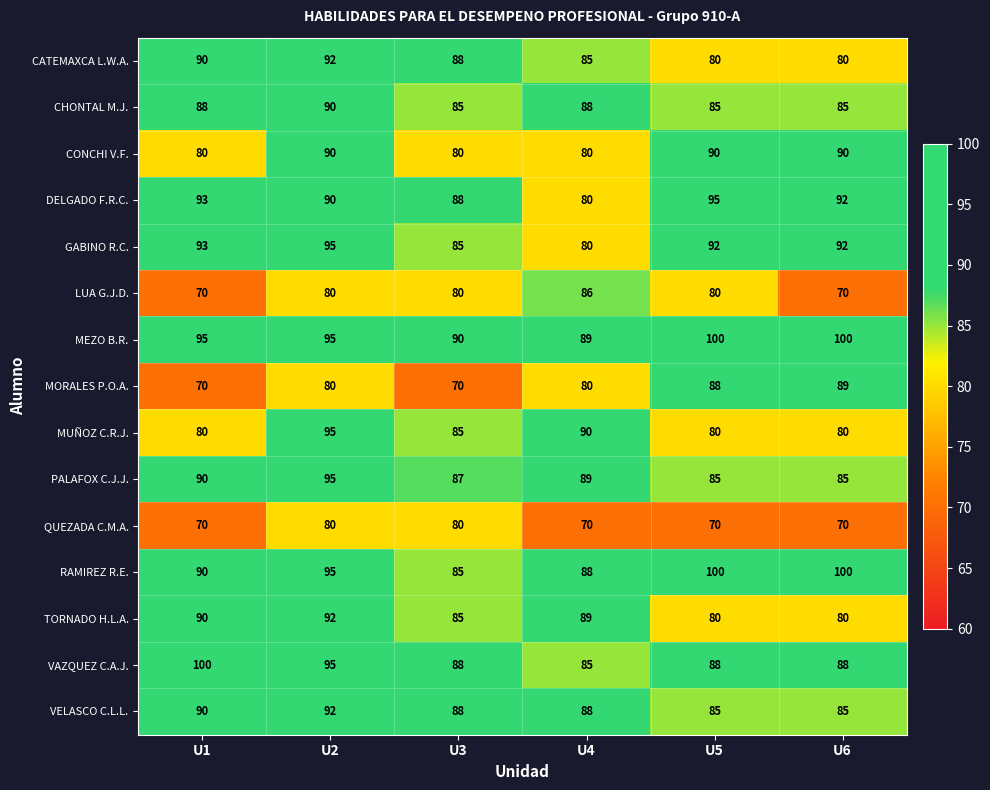

What is the average value of the LUA G.J.D. series?

78